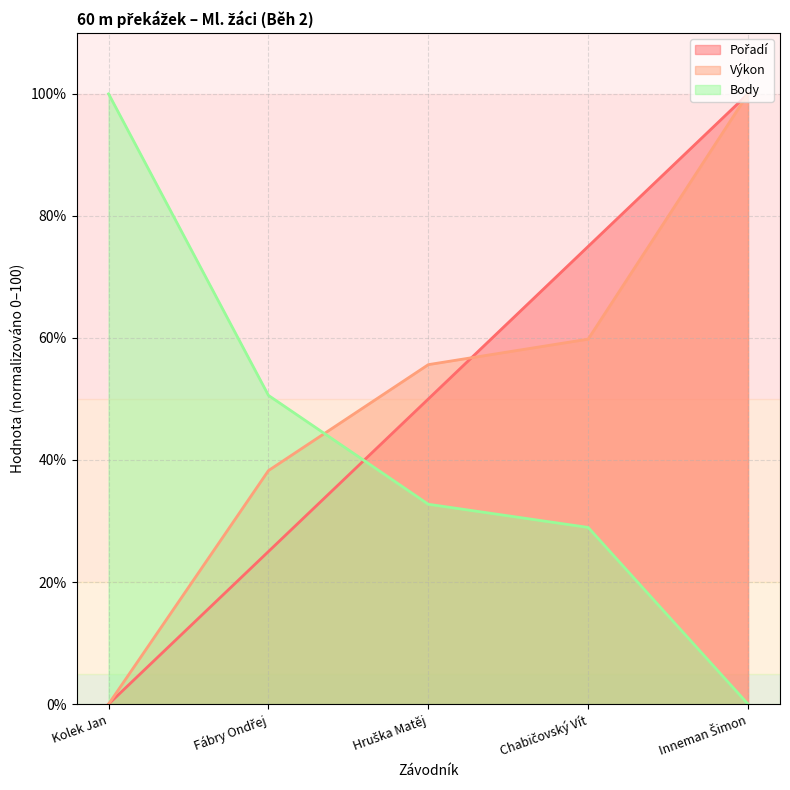

At which category is the sum across all series the highest?

Inneman Šimon